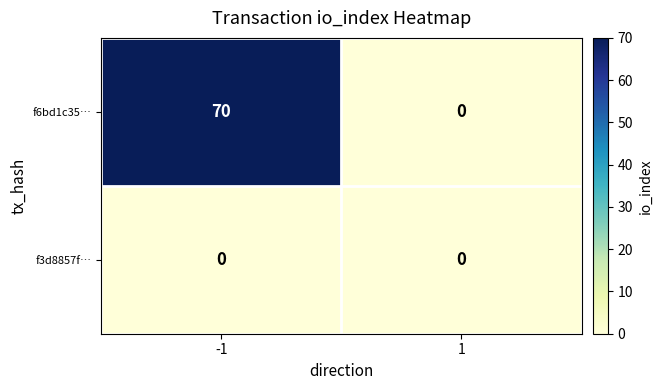

Which series has the largest total across all categories?

f6bd1c35…